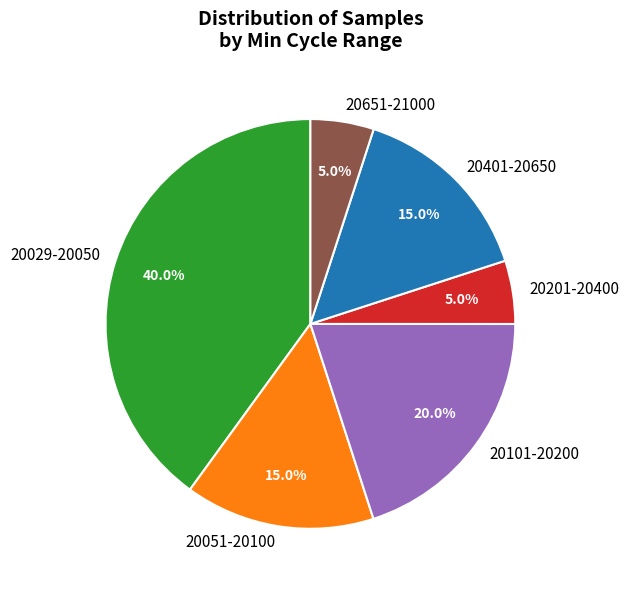

What portion of the pie excludes 20651-21000?

95.0%